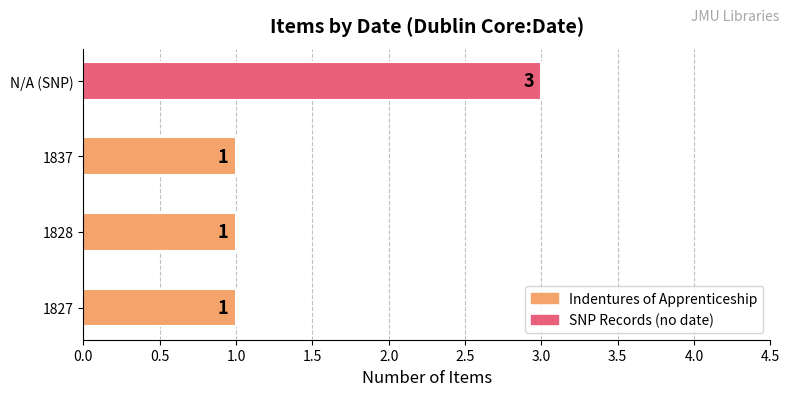

True or false: the data shows 1 at 1827.

True